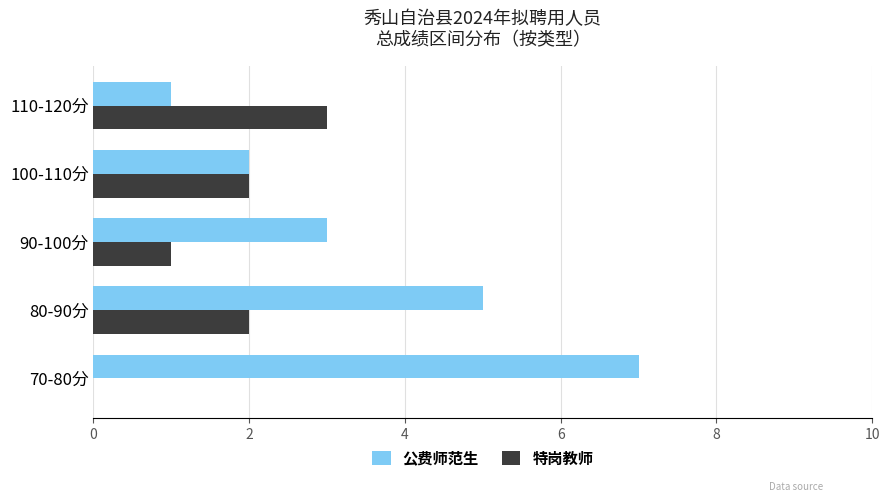

True or false: 特岗教师 has a value of -1 at 70-80分.

False